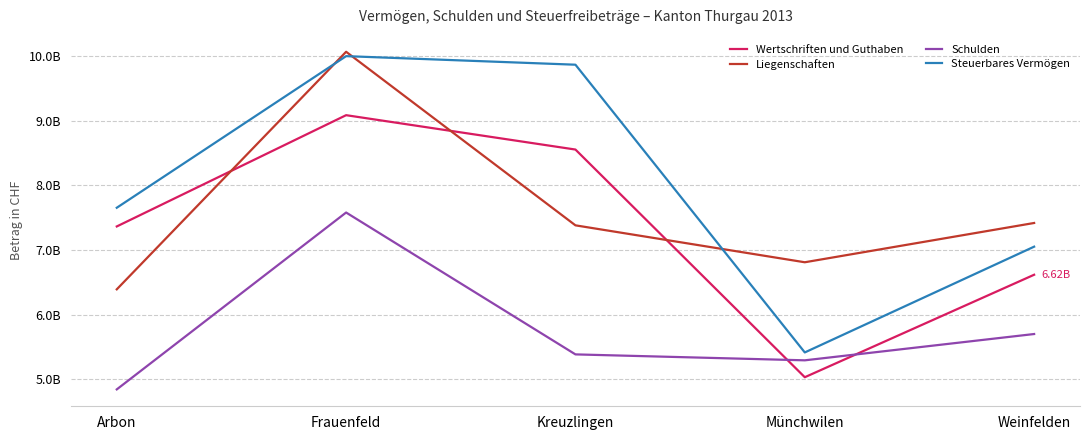

What is the label of the 4th point from the right?

Frauenfeld